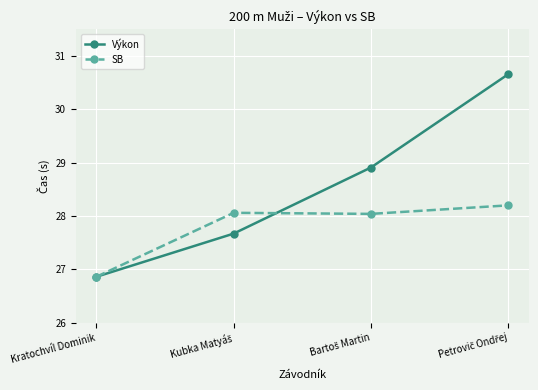

What is the label of the 4th point from the right?

Kratochvíl Dominik